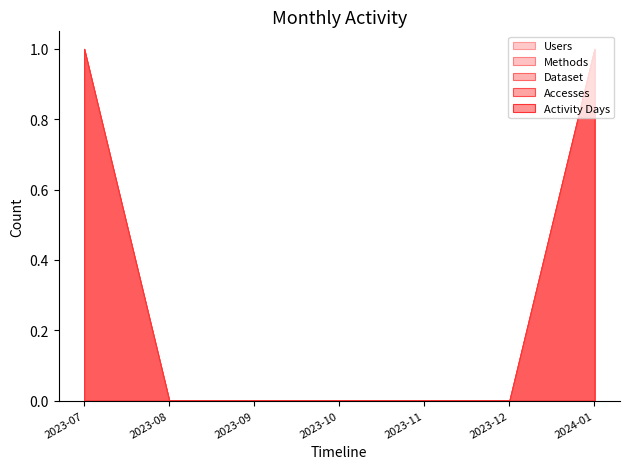

True or false: Activity Days and Users intersect in this chart.

False